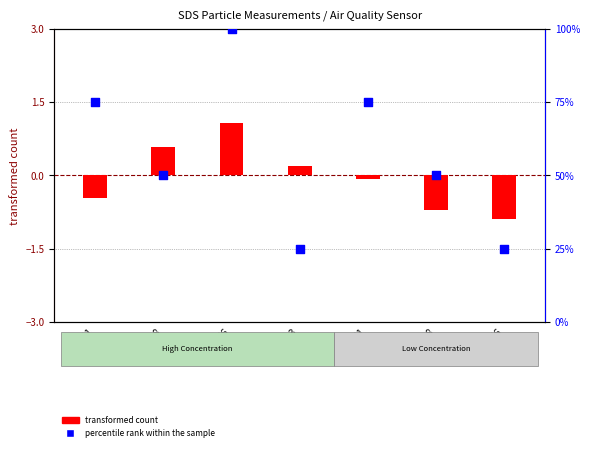

Which has a higher value, 00:28 or 01:51?

01:51